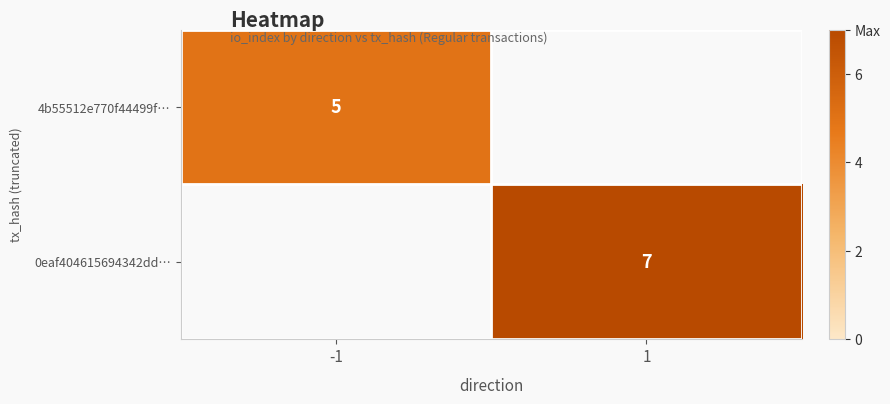

What is the minimum value shown in the chart?

5.0